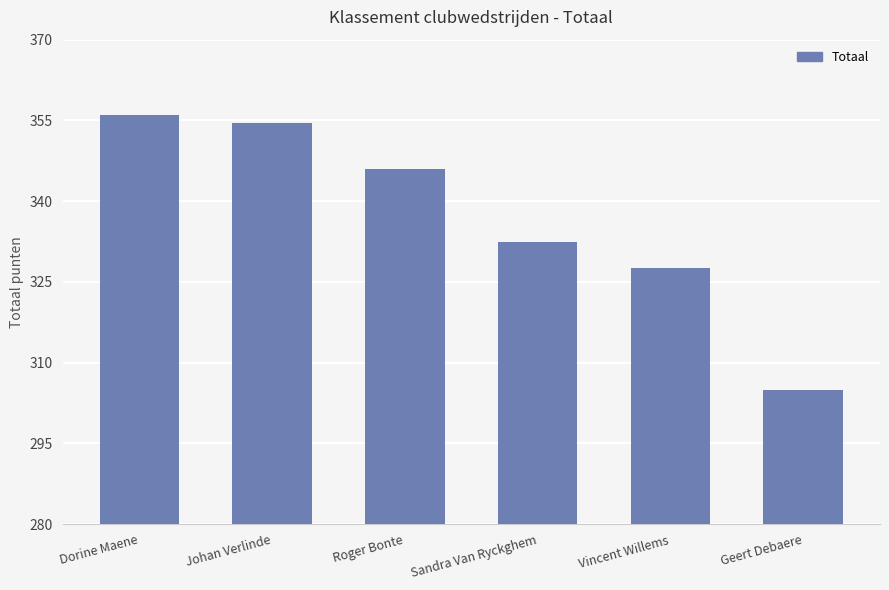

What value does the data have at Sandra Van Ryckghem?

332.5